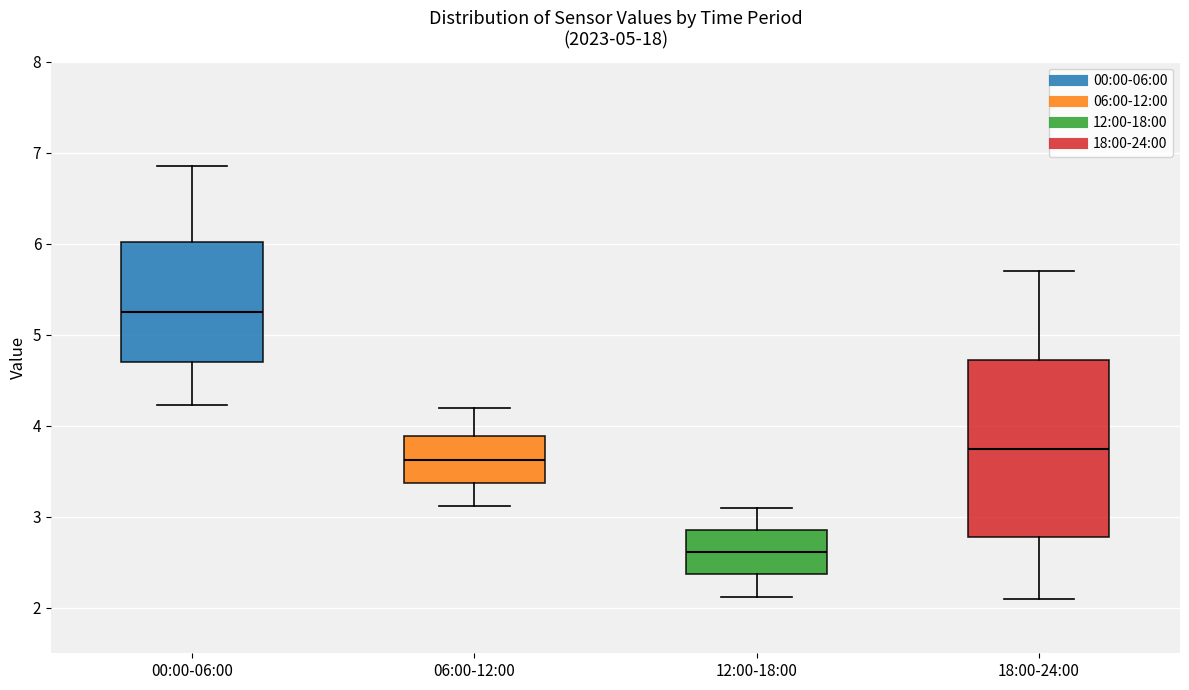

Reading left to right, read every box against the y-axis: the position of its median line, the range the box covers, and the ends of its whiskers. The values are not printed on the chart, so give them approximately, as read against the axis.

00:00-06:00: median 5.3, box 4.7 to 6.0, whiskers 4.2 to 6.9
06:00-12:00: median 3.6, box 3.4 to 3.9, whiskers 3.1 to 4.2
12:00-18:00: median 2.6, box 2.4 to 2.9, whiskers 2.1 to 3.1
18:00-24:00: median 3.8, box 2.8 to 4.7, whiskers 2.1 to 5.7